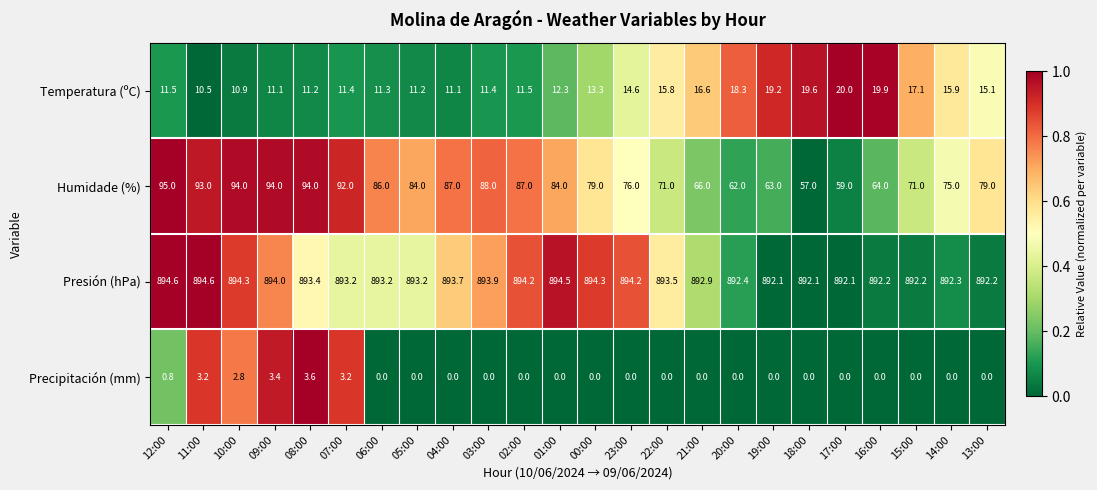

Which series has the widest spread of values?

Humidade (%)